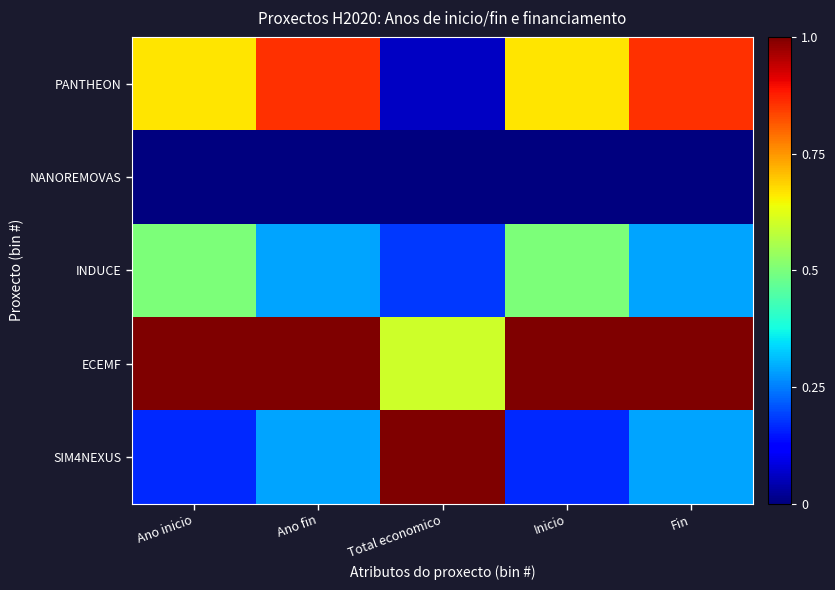

Reading left to right, list all the values displayed in this chart.

PANTHEON: Ano inicio=0.7	Ano fin=0.9	Total economico=0.1	Inicio=0.7	Fin=0.9
NANOREMOVAS: Ano inicio=0.0	Ano fin=0.0	Total economico=0.0	Inicio=0.0	Fin=0.0
INDUCE: Ano inicio=0.5	Ano fin=0.3	Total economico=0.2	Inicio=0.5	Fin=0.3
ECEMF: Ano inicio=1.0	Ano fin=1.0	Total economico=0.6	Inicio=1.0	Fin=1.0
SIM4NEXUS: Ano inicio=0.2	Ano fin=0.3	Total economico=1.0	Inicio=0.2	Fin=0.3